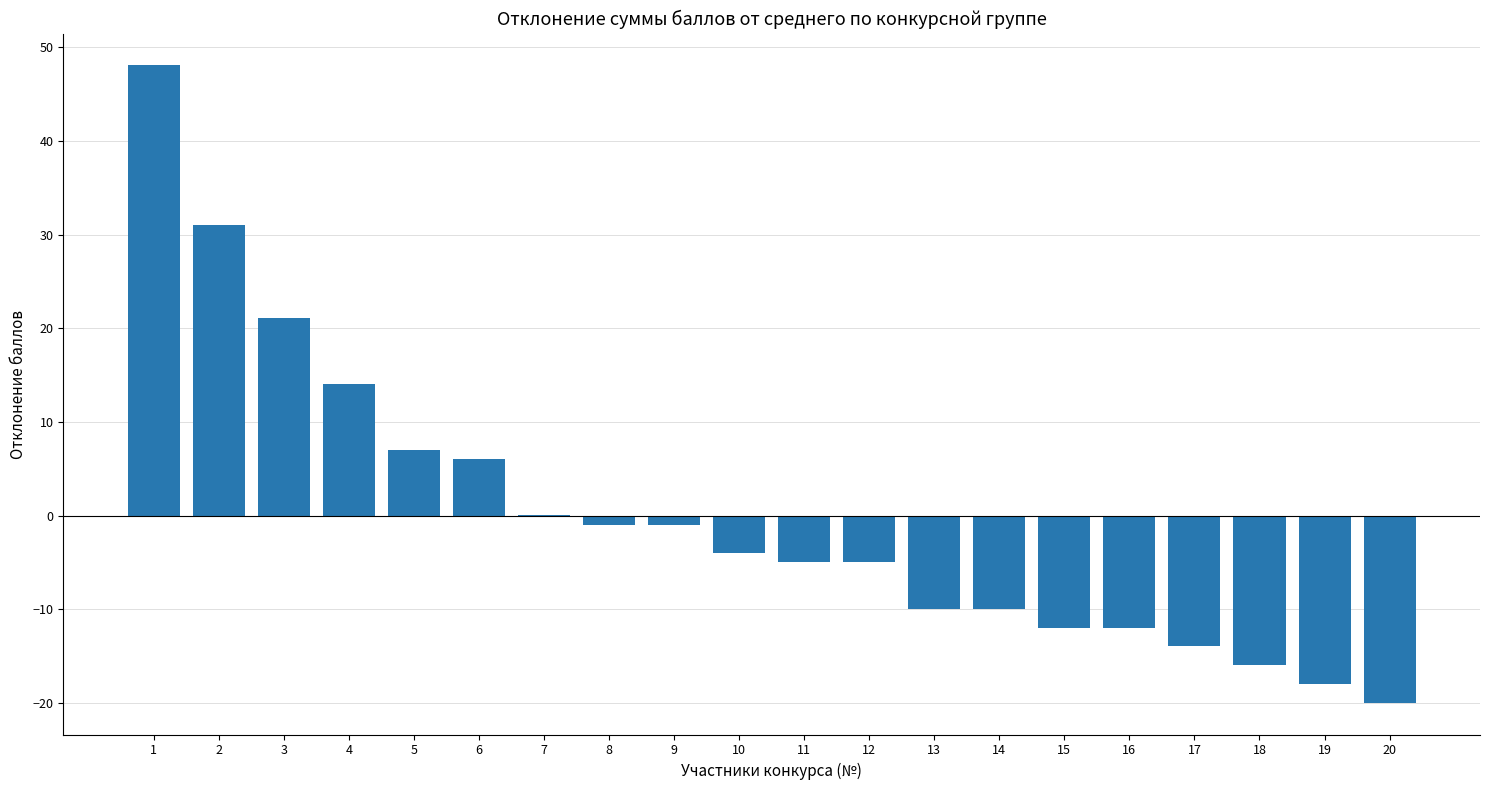

How many data points does each series have?

20